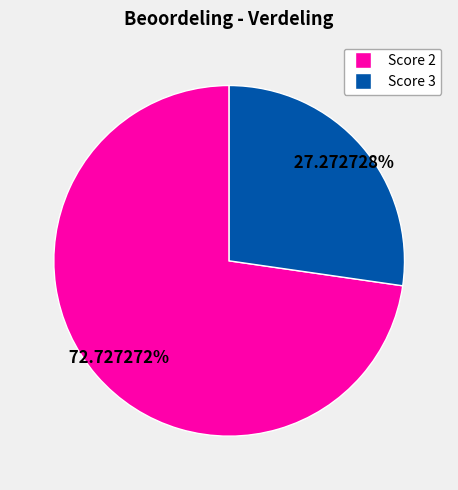

Is there a majority slice in this chart?

Yes